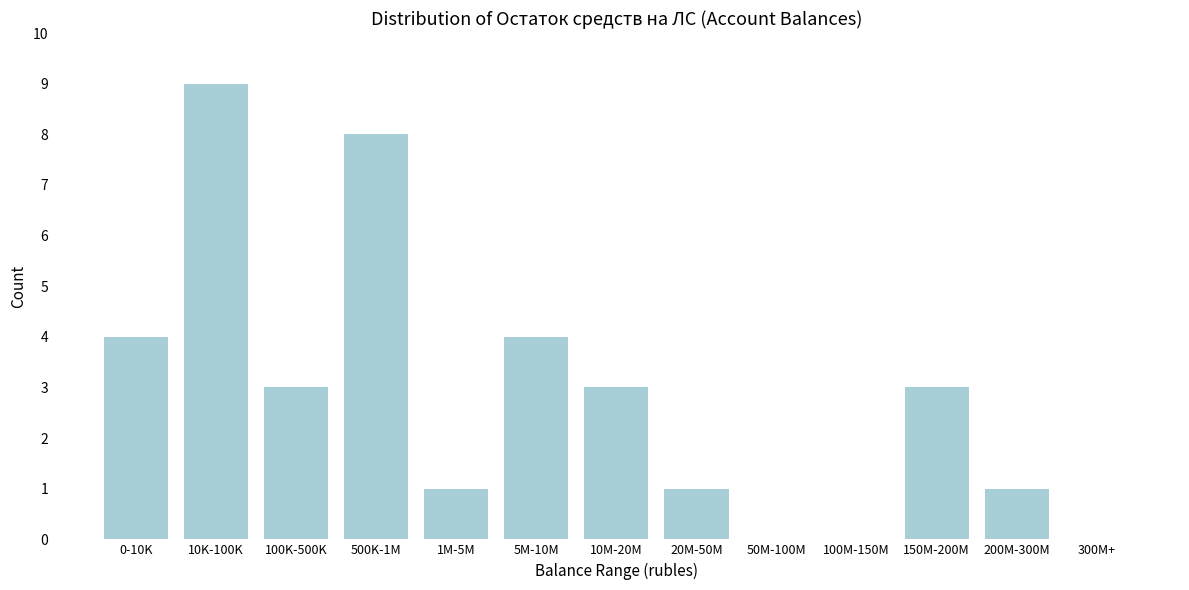

Reading right to left, transcribe all the data shown in this chart.

300M+=0	200M-300M=1	150M-200M=3	100M-150M=0	50M-100M=0	20M-50M=1	10M-20M=3	5M-10M=4	1M-5M=1	500K-1M=8	100K-500K=3	10K-100K=9	0-10K=4